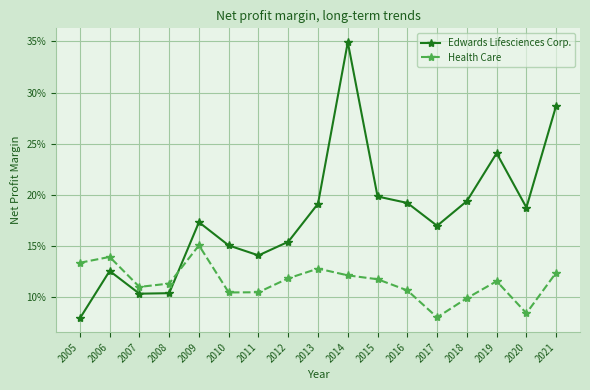

True or false: Edwards Lifesciences Corp. has more than 1 points higher than both neighbors.

True